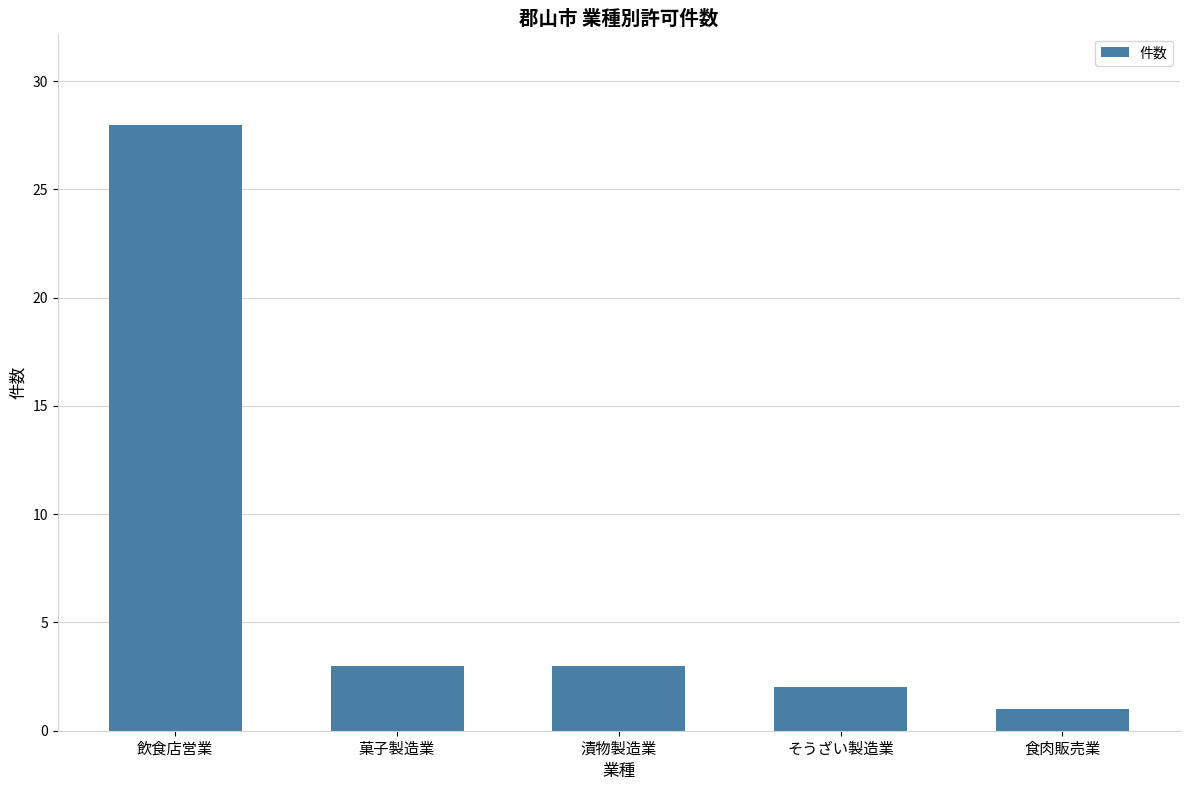

What is the change in value from 飲食店営業 to 漬物製造業?

-25